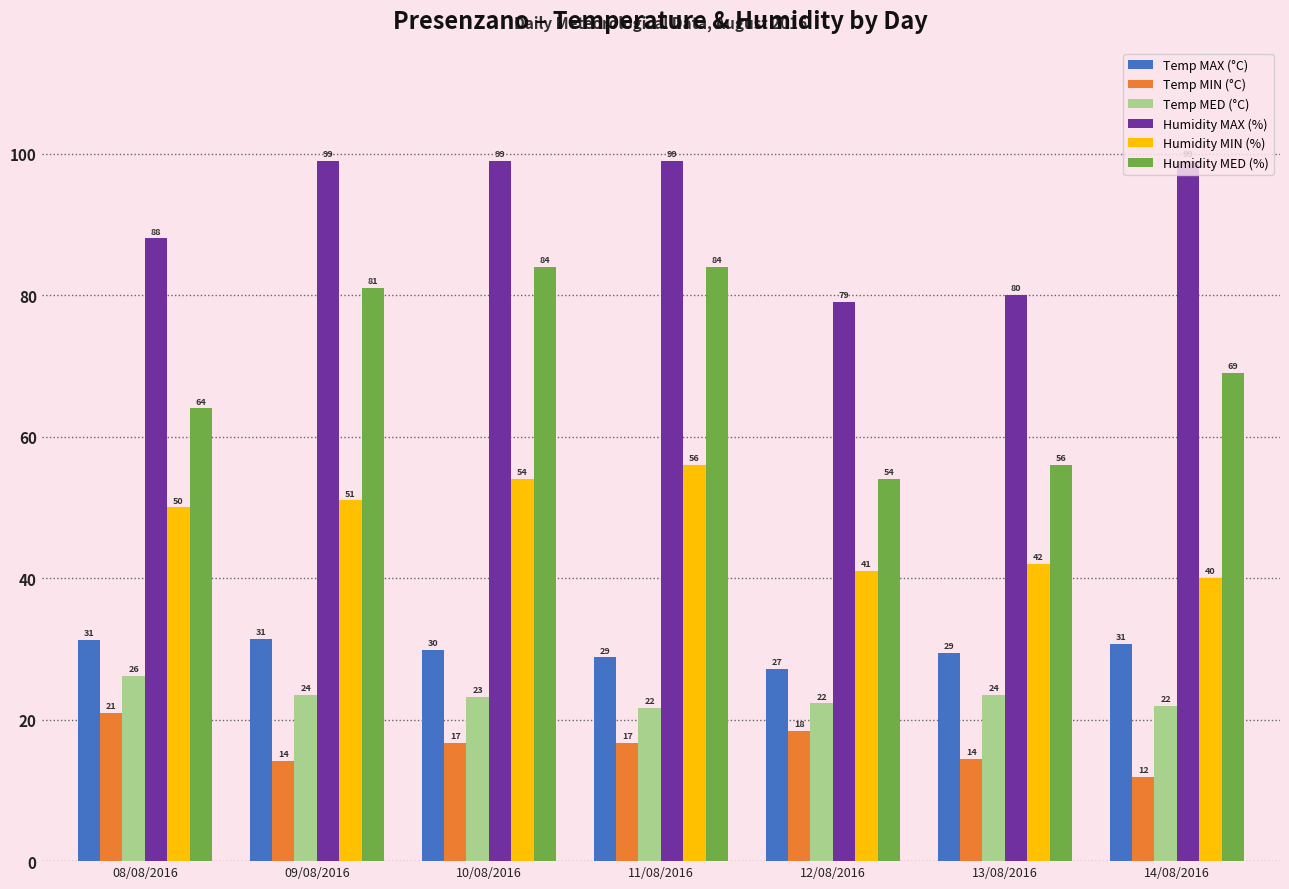

The Temp MAX (°C) series shows 28.8 at 11/08/2016. True or false?

True